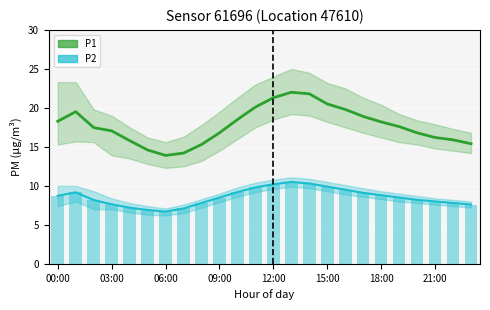

How many data points in P1 are above 17?

14